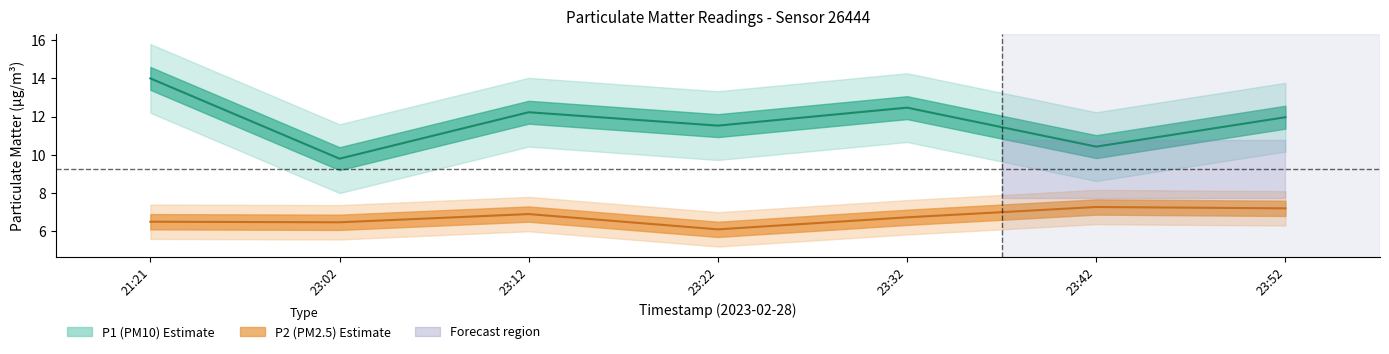

What is the label of the 7th point from the right?

21:21